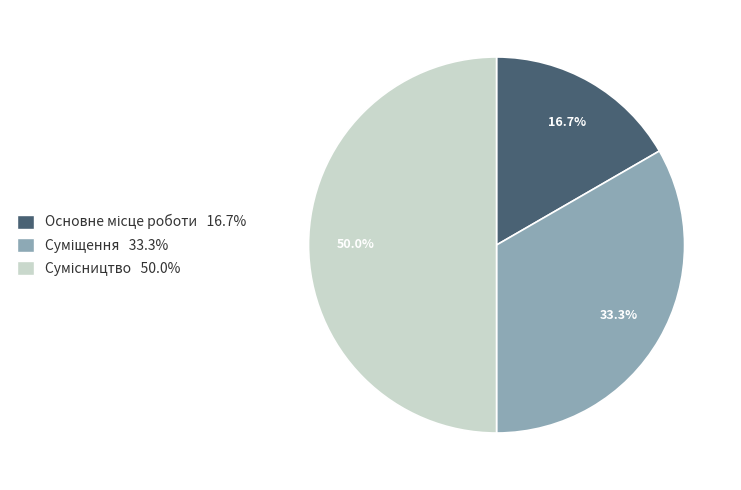

Which category has the biggest portion of the pie?

Сумісництво